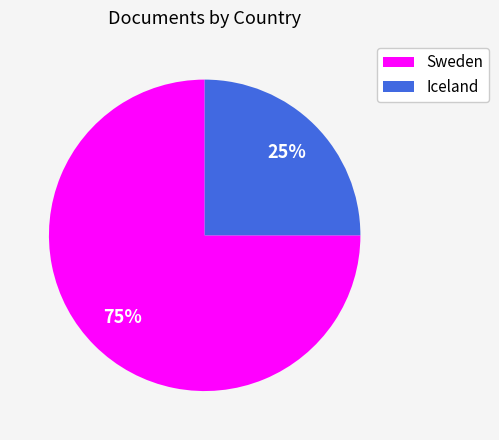

Rank the categories by value from highest to lowest.

Sweden, Iceland